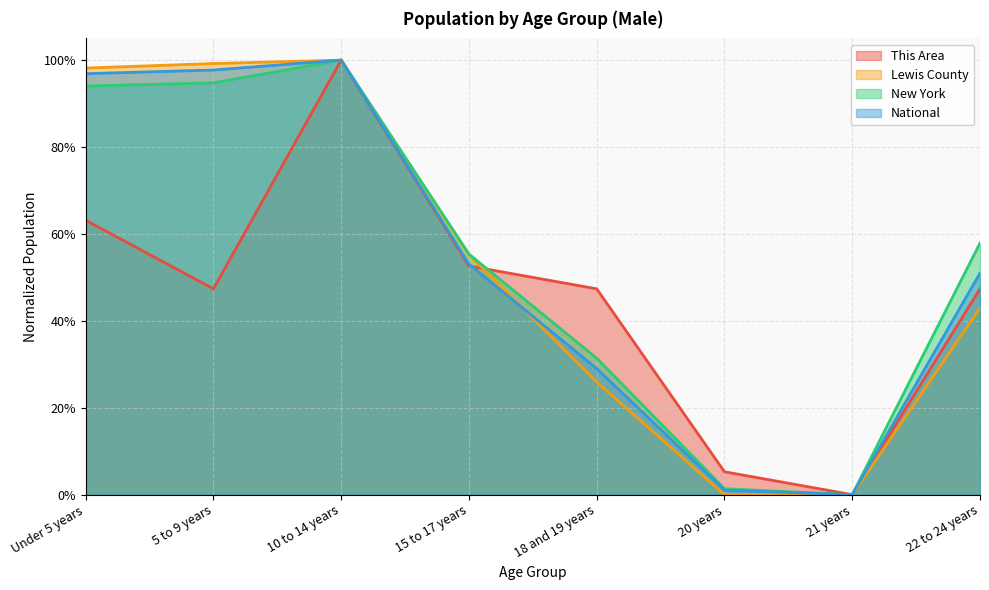

Between 5 to 9 years and 15 to 17 years, which series saw the biggest shift?

National